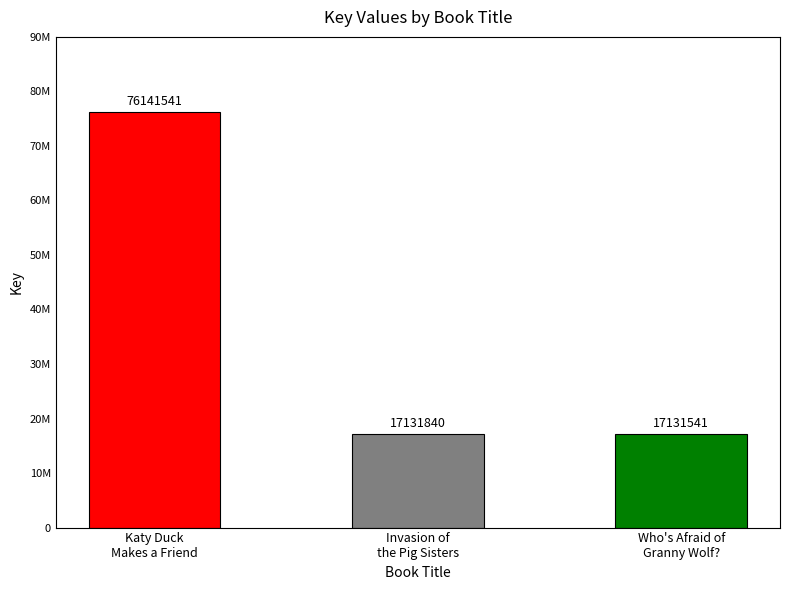

True or false: the data shows 9860468 at Invasion of
the Pig Sisters.

False